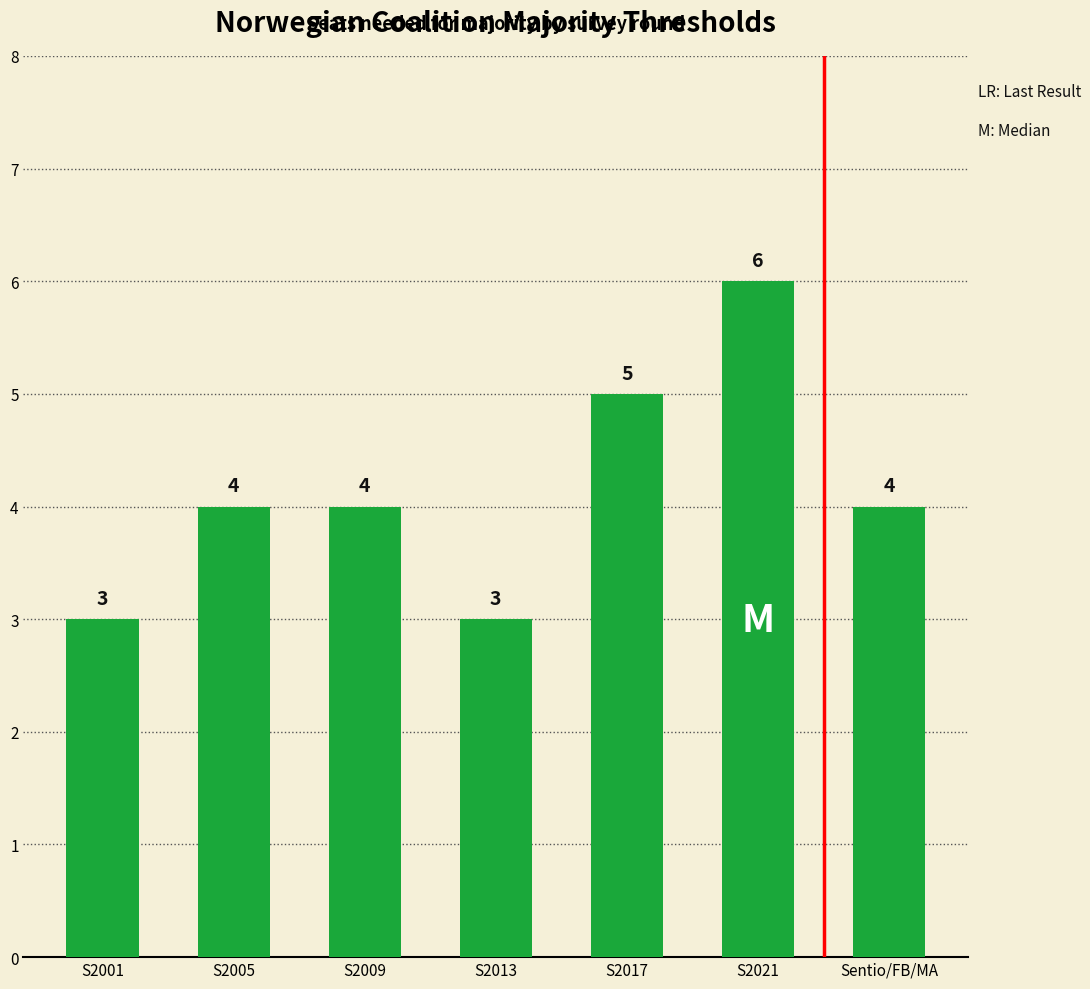

Between S2013 and S2005, which is larger?

S2005